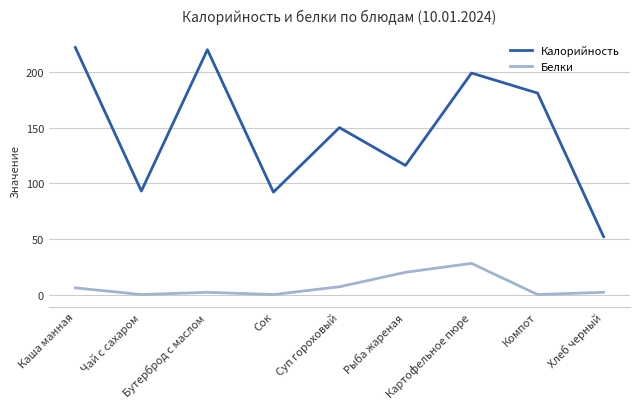

What is the difference between the highest and lowest values at Бутерброд с маслом?

218